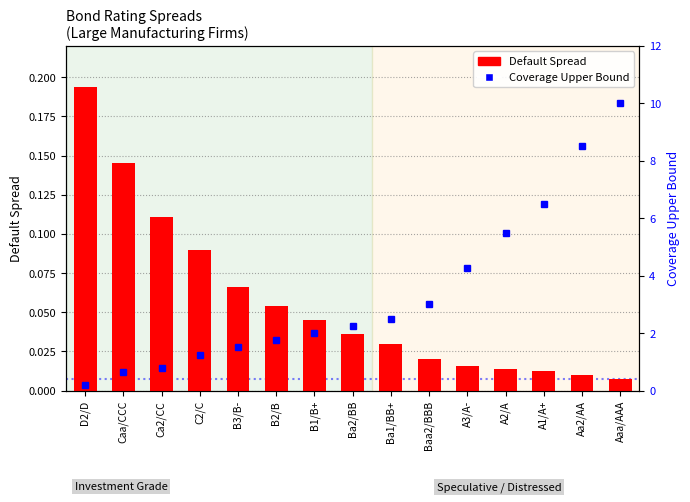

Is it true that Coverage Upper Bound equals 0.2 at Ca2/CC?

False